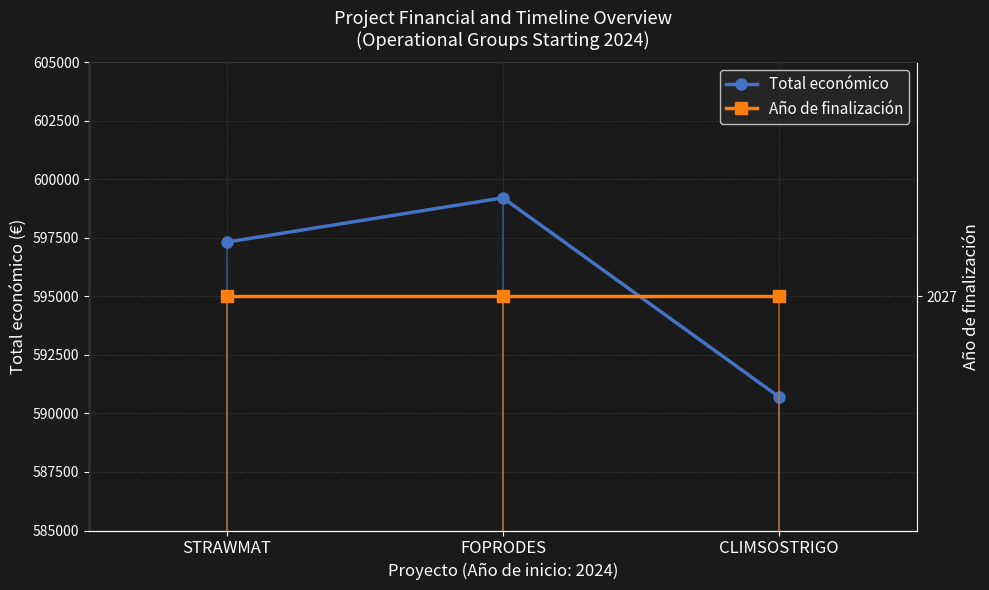

True or false: Total económico has a value of 888437 at FOPRODES.

False